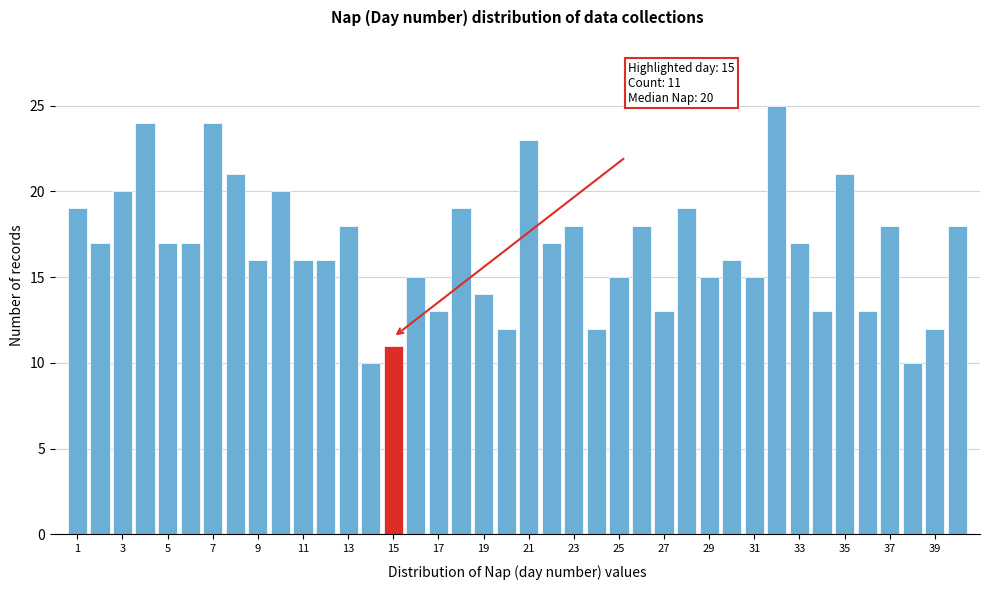

Over which range of the x-axis is the bar tallest?

31.5 to 32.5